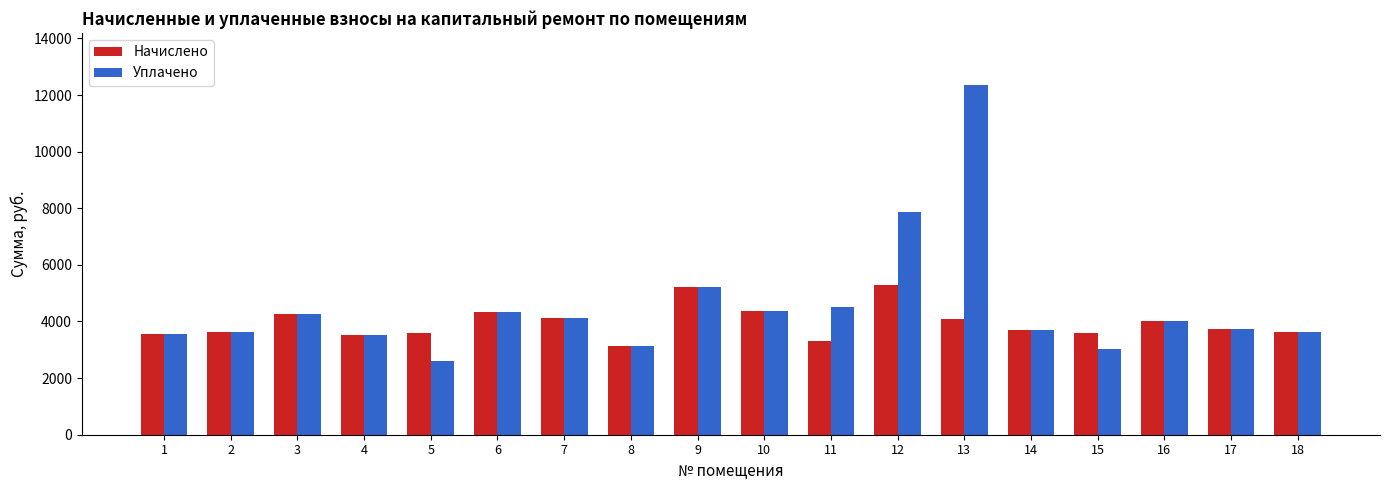

What is the difference between the maximum and minimum values in the Начислено series?

2136.2